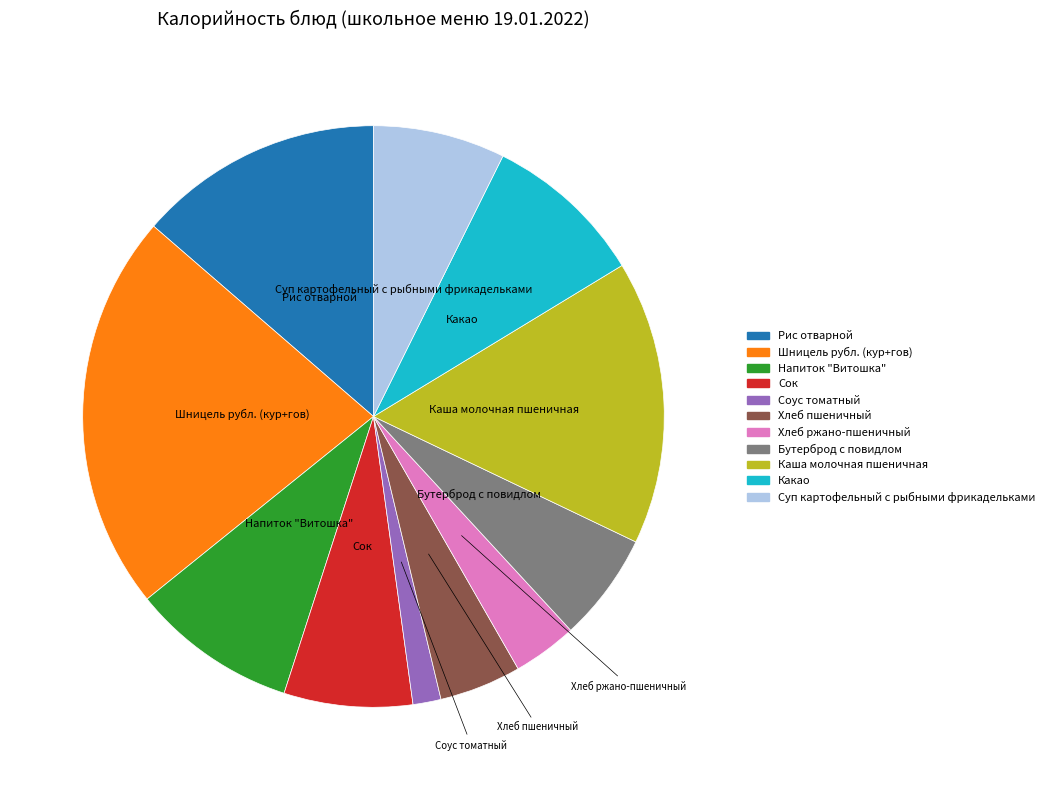

Is the sum of Хлеб ржано-пшеничный and Хлеб пшеничный greater than half?

No